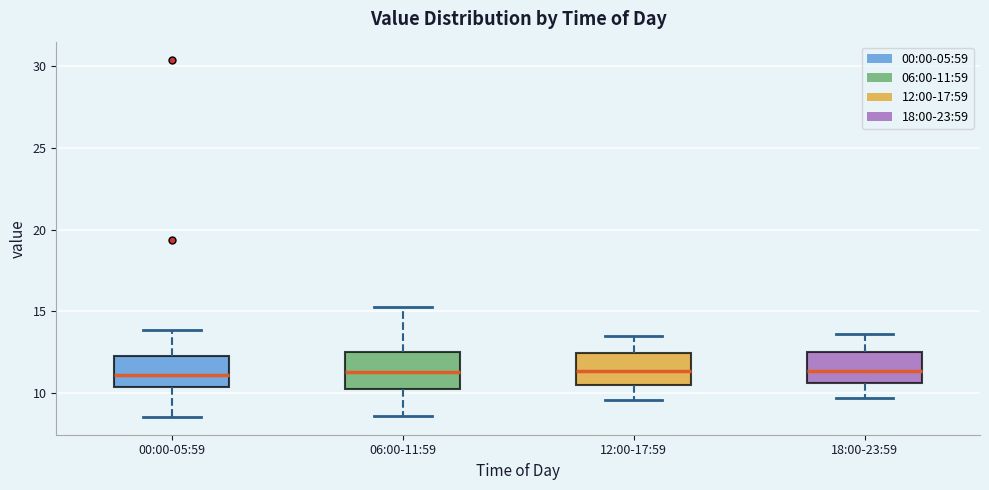

Reading left to right, read every box against the y-axis: the position of its median line, the range the box covers, and the ends of its whiskers. The values are not printed on the chart, so give them approximately, as read against the axis.

00:00-05:59: median 11.0, box 10.5 to 12.0, whiskers 8.5 to 14.0
06:00-11:59: median 11.5, box 10.0 to 12.5, whiskers 8.5 to 15.0
12:00-17:59: median 11.5, box 10.5 to 12.5, whiskers 9.5 to 13.5
18:00-23:59: median 11.5, box 10.5 to 12.5, whiskers 9.5 to 13.5